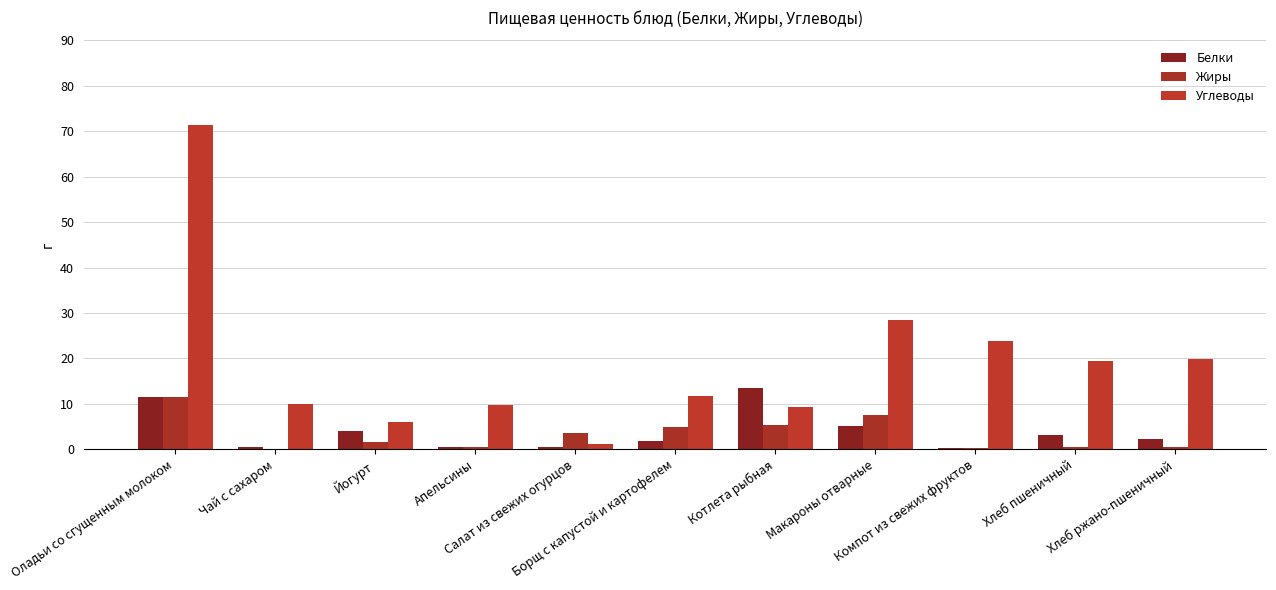

How many groups of bars are there?

11